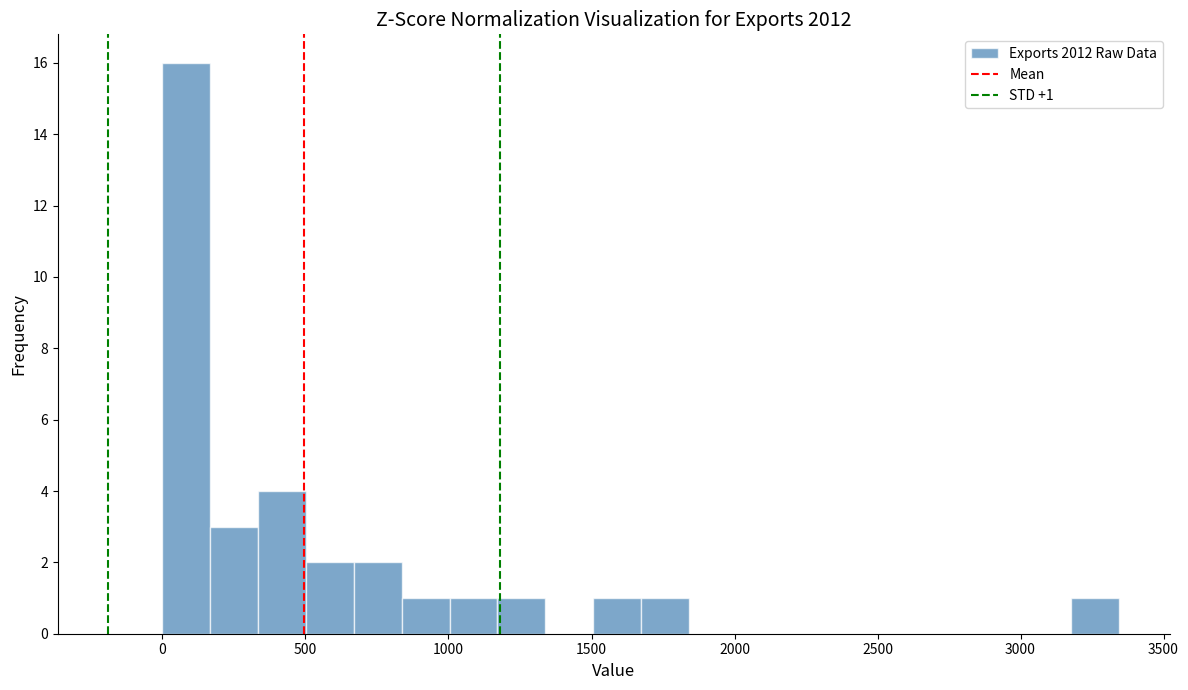

Read against the x-axis, roughly where is the centre of the tallest bar?

100